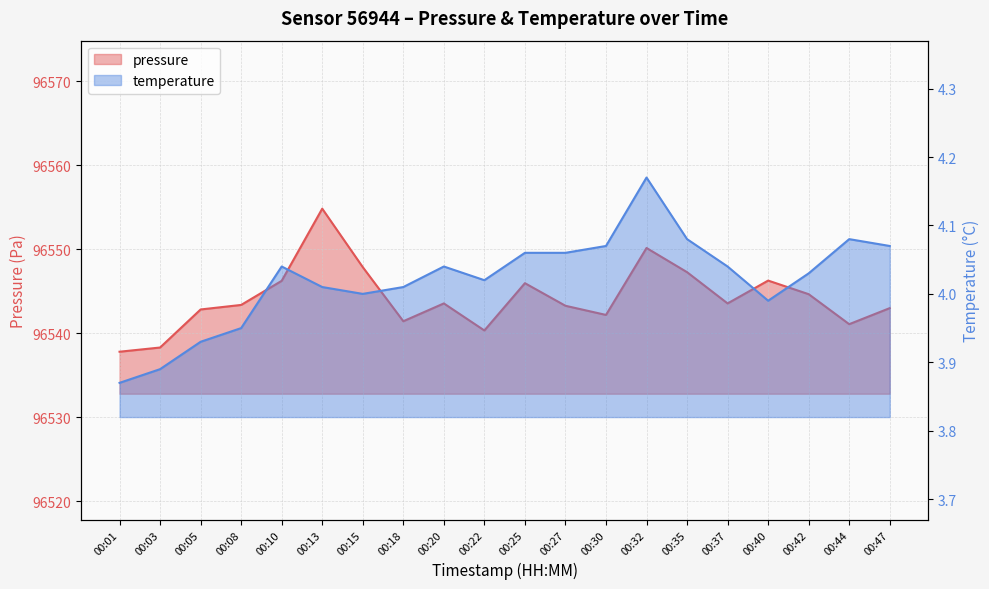

Which series has the widest spread of values?

pressure